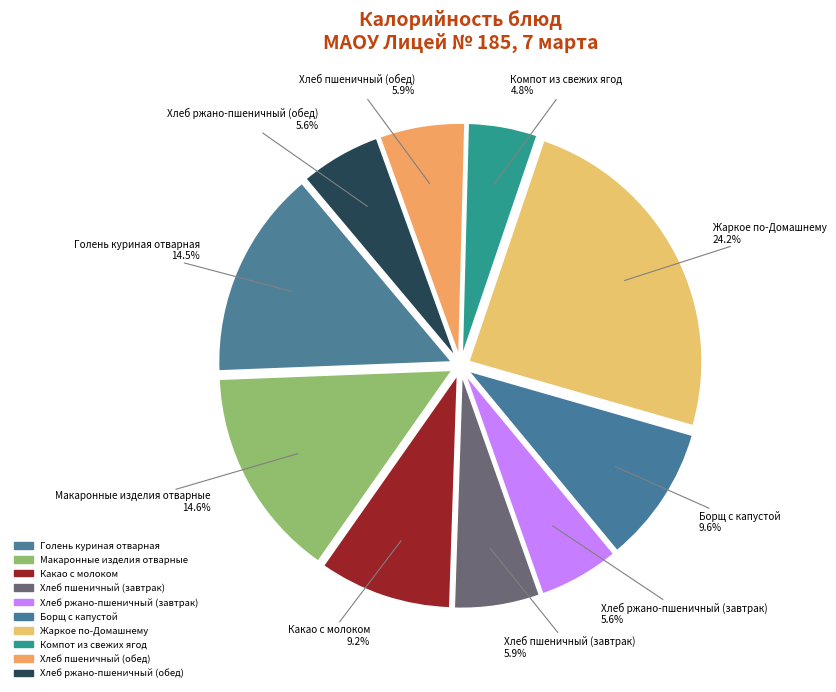

Count the number of slices in the pie.

10